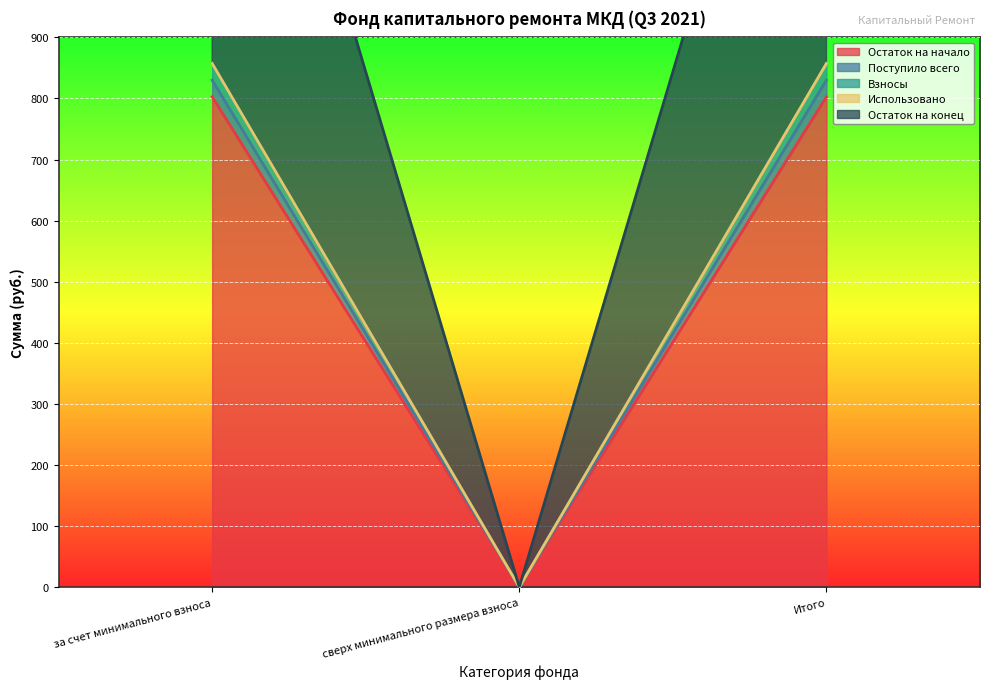

What is the sum of all Взносы values?

1714.6